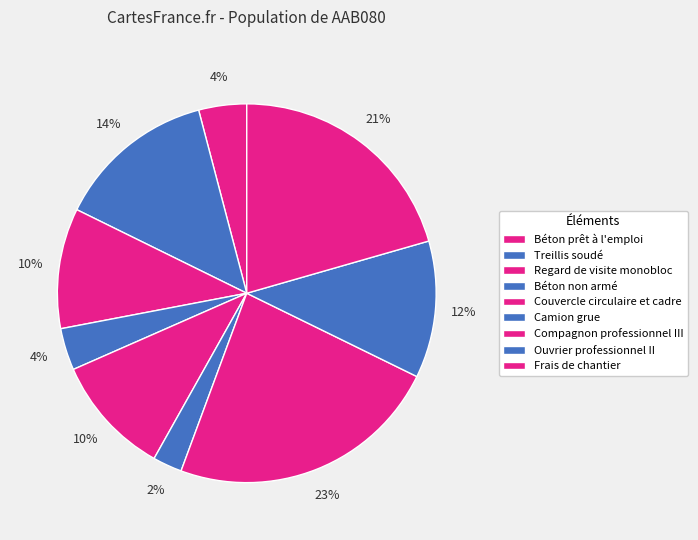

Which category has the smallest portion of the pie?

Camion grue